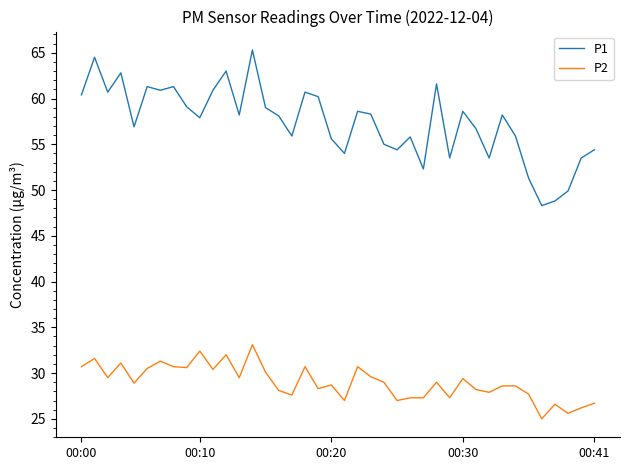

What is the highest value of the P1 series?

65.3